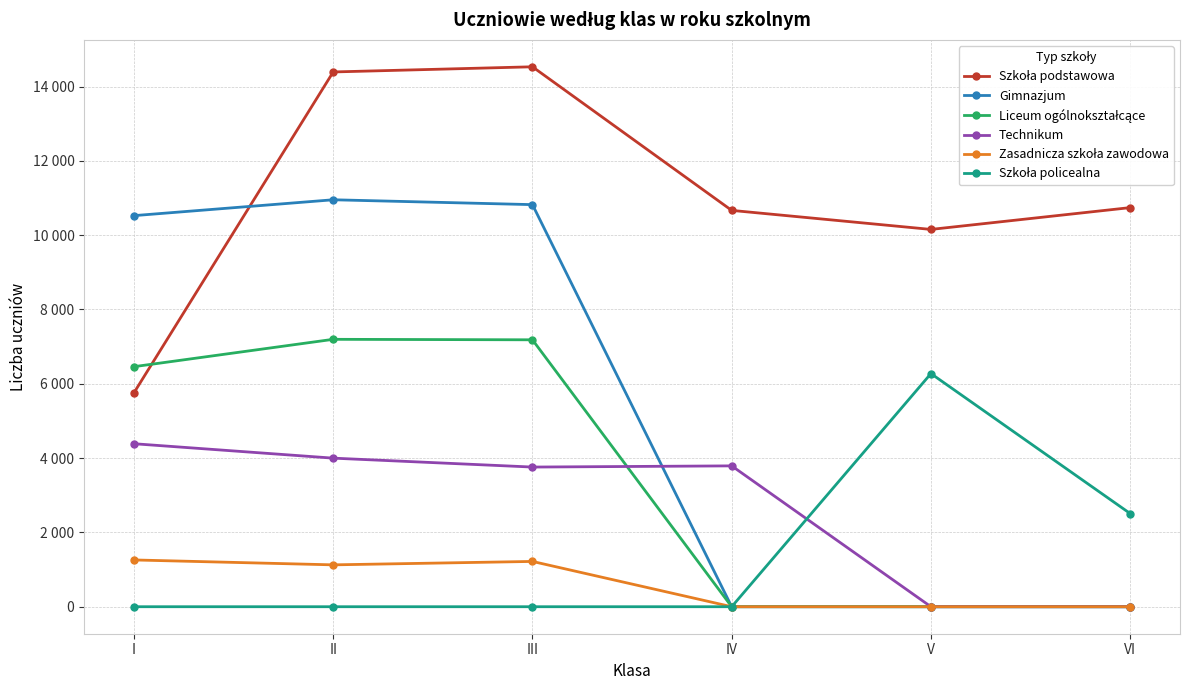

Is this an area chart (filled region under the line)?

No